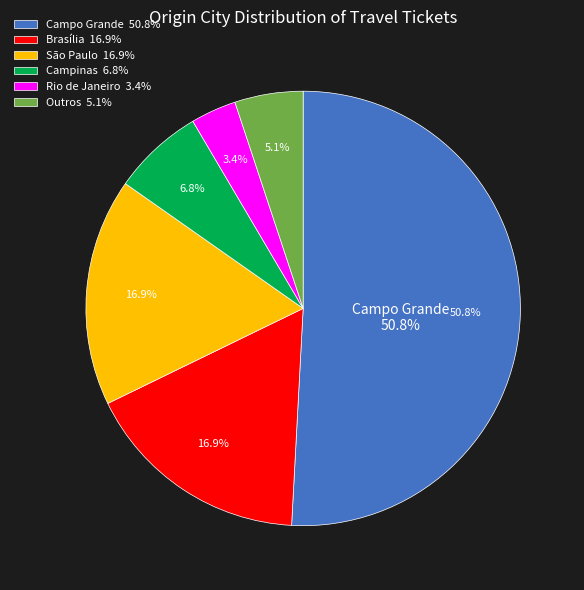

Is it true that RODOVIARIO is 1% of the pie?

False